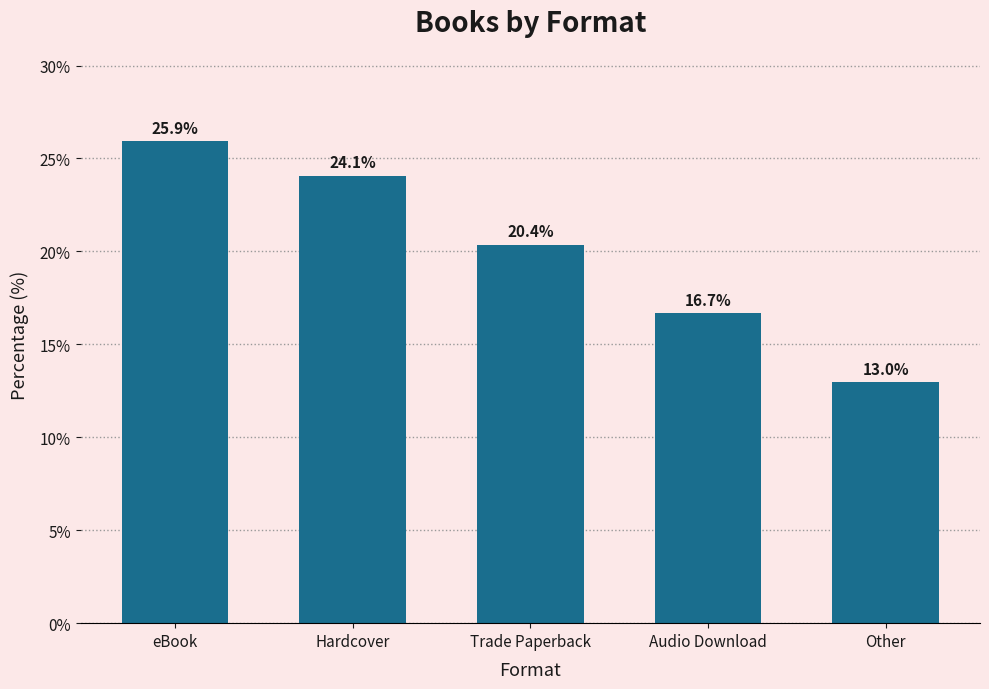

The chart shows a value of 16.4 at eBook. True or false?

False